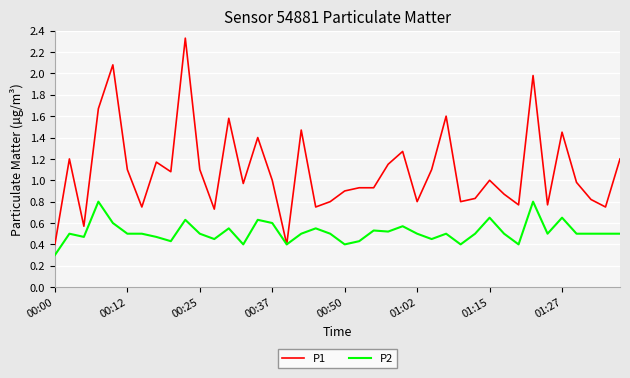

Which series has the largest range (max minus min)?

P1